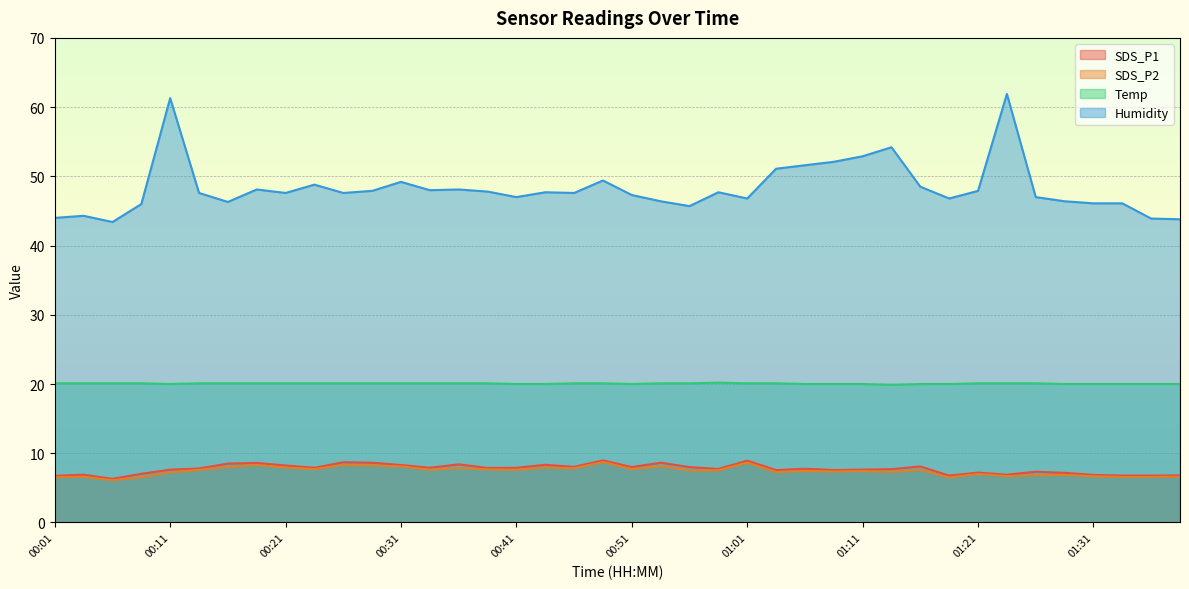

At which label does Temp first exceed 20?

00:01